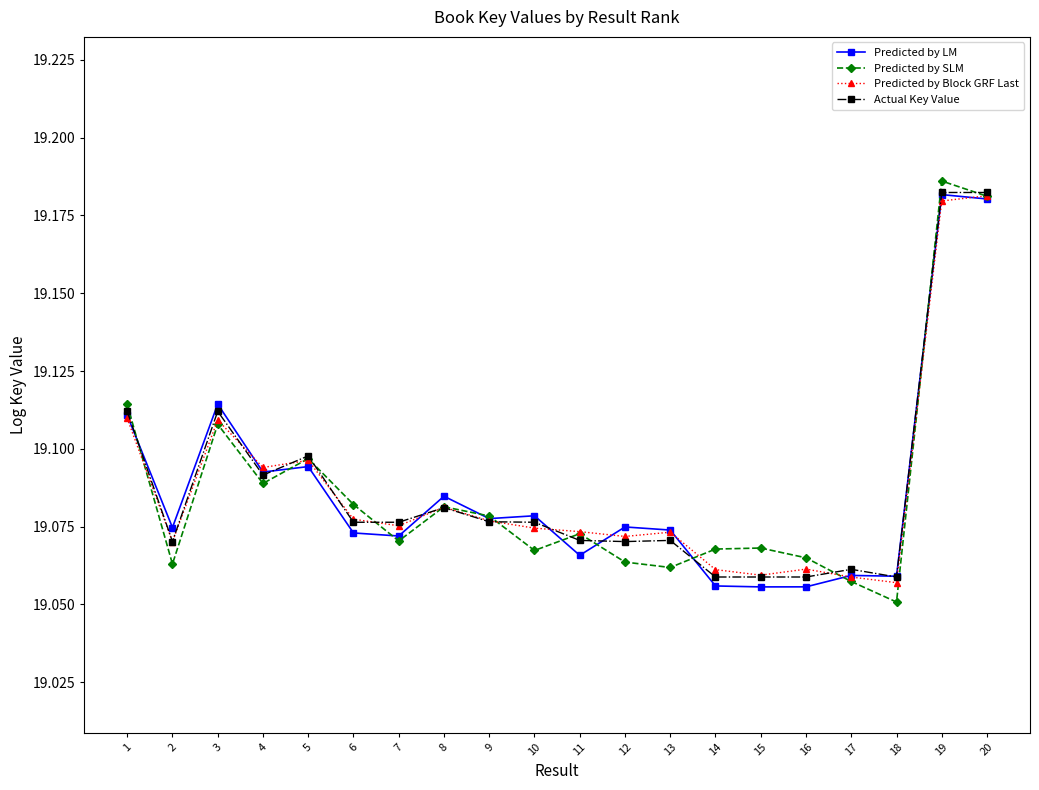

How many interior local valleys does the Predicted by SLM series have?

6